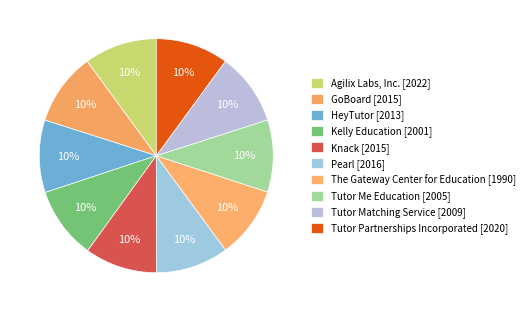

Count the number of slices in the pie.

10